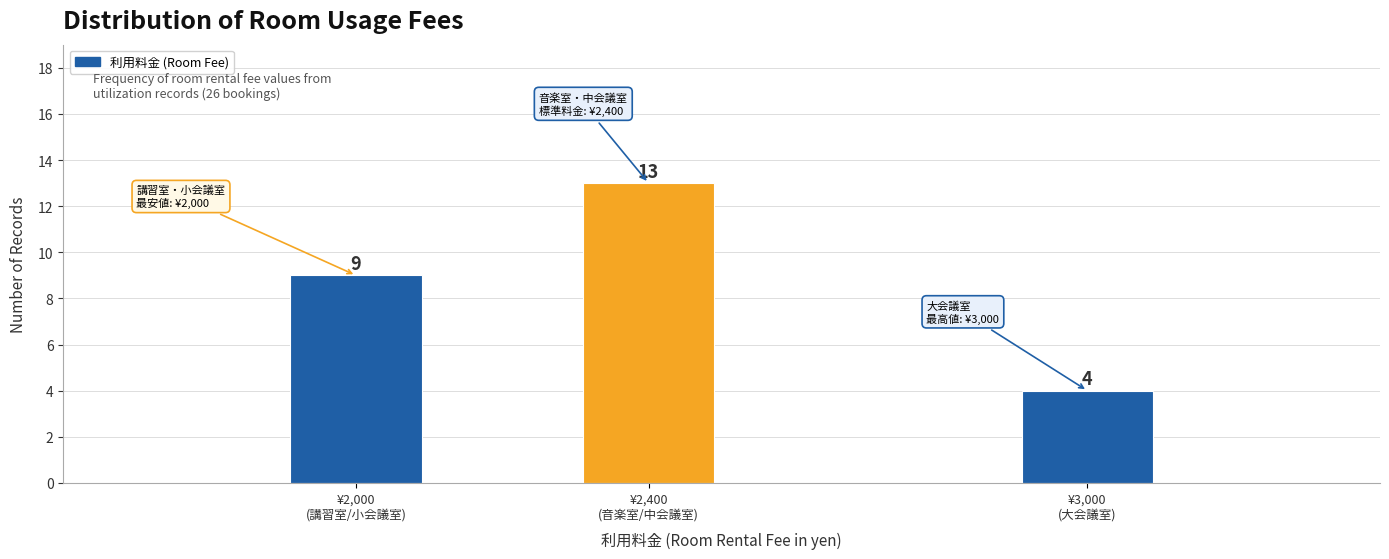

Reading right to left, list all the values displayed in this chart.

4	13	9